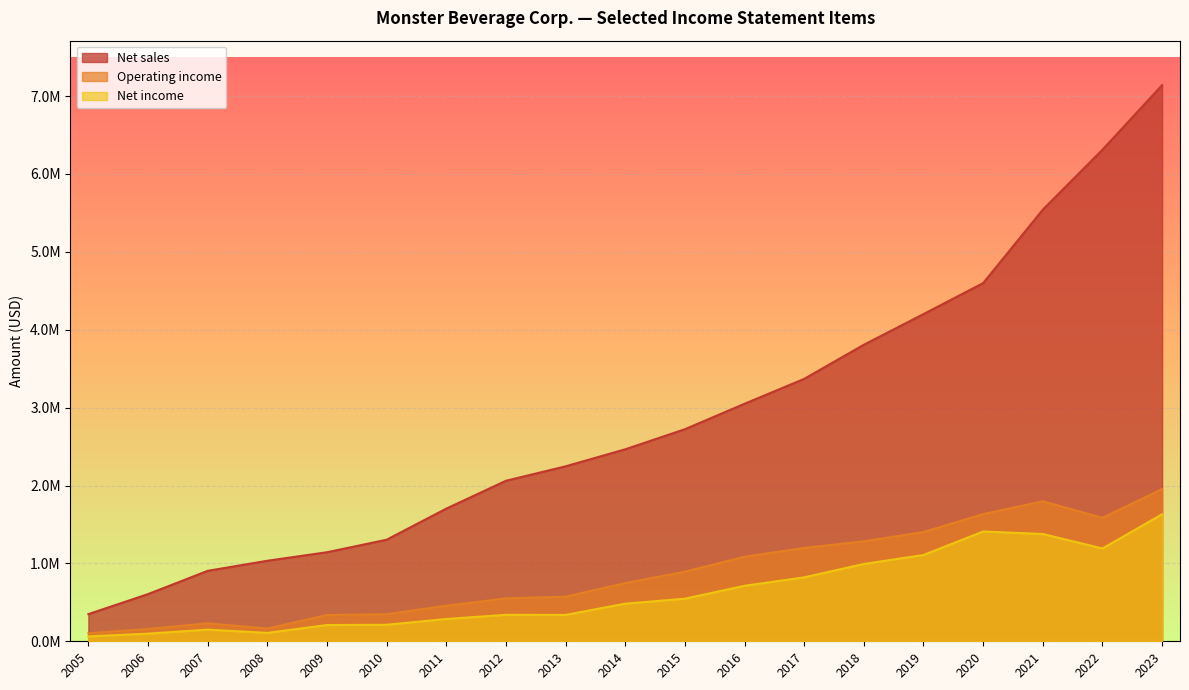

Reading left to right, what are all the values shown in this chart?

Net sales: 2005=348886	2006=605774	2007=904465	2008=1033780	2009=1143299	2010=1303942	2011=1703230	2012=2060702	2013=2246428	2014=2464867	2015=2722564	2016=3049393	2017=3369045	2018=3807183	2019=4200819	2020=4598638	2021=5541352	2022=6311050	2023=7140027
Operating income: 2005=103443	2006=158579	2007=230986	2008=163591	2009=337309	2010=347814	2011=456423	2012=550623	2013=572916	2014=747505	2015=893653	2016=1085338	2017=1198787	2018=1283619	2019=1402939	2020=1633153	2021=1797467	2022=1584721	2023=1953355
Net income: 2005=62775	2006=97949	2007=149406	2008=108032	2009=208716	2010=212029	2011=286219	2012=340020	2013=338661	2014=483185	2015=546733	2016=712685	2017=820678	2018=993004	2019=1107835	2020=1409594	2021=1377475	2022=1191624	2023=1630988